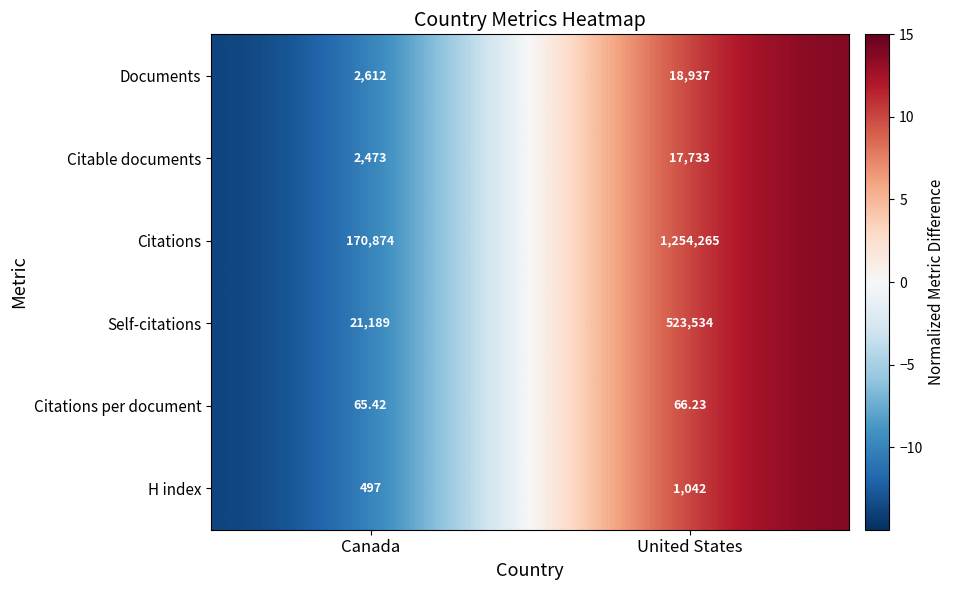

How many distinct data groups are displayed?

6